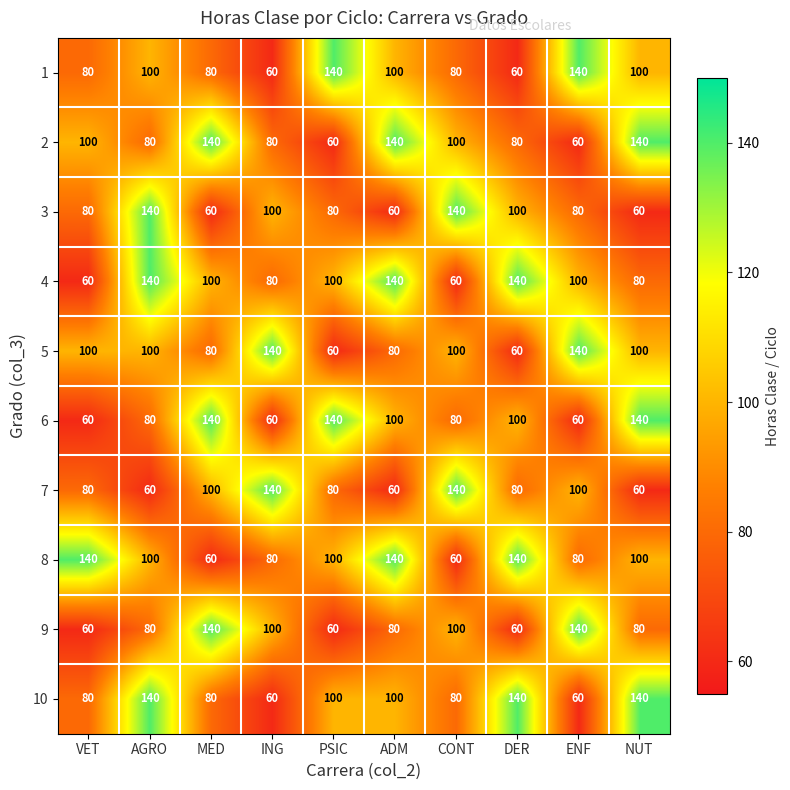

What is the difference between the maximum and minimum values in the 9 series?

80